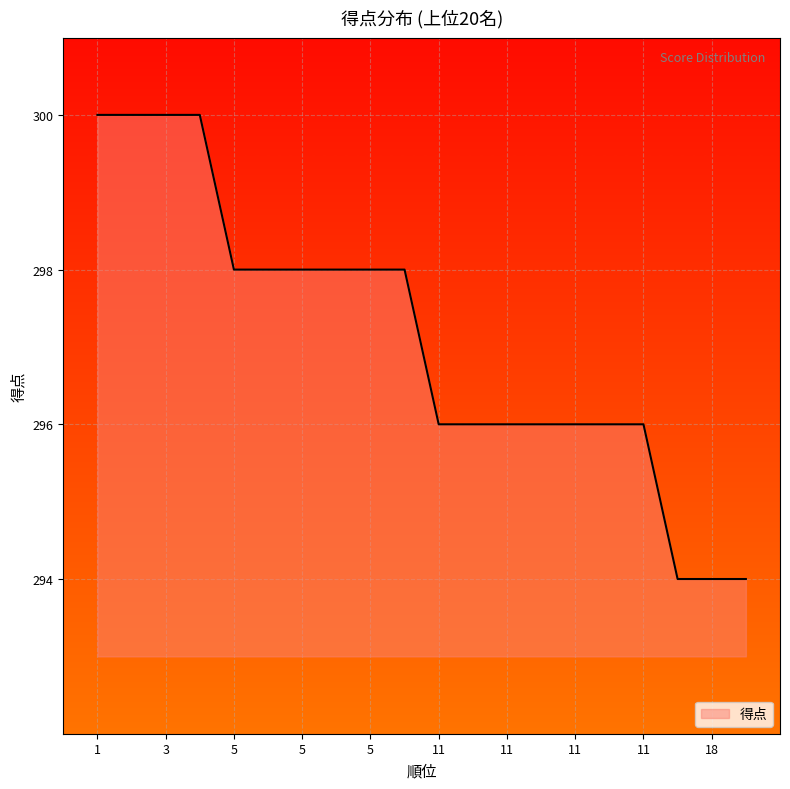

What is the difference between the maximum and minimum values?

6